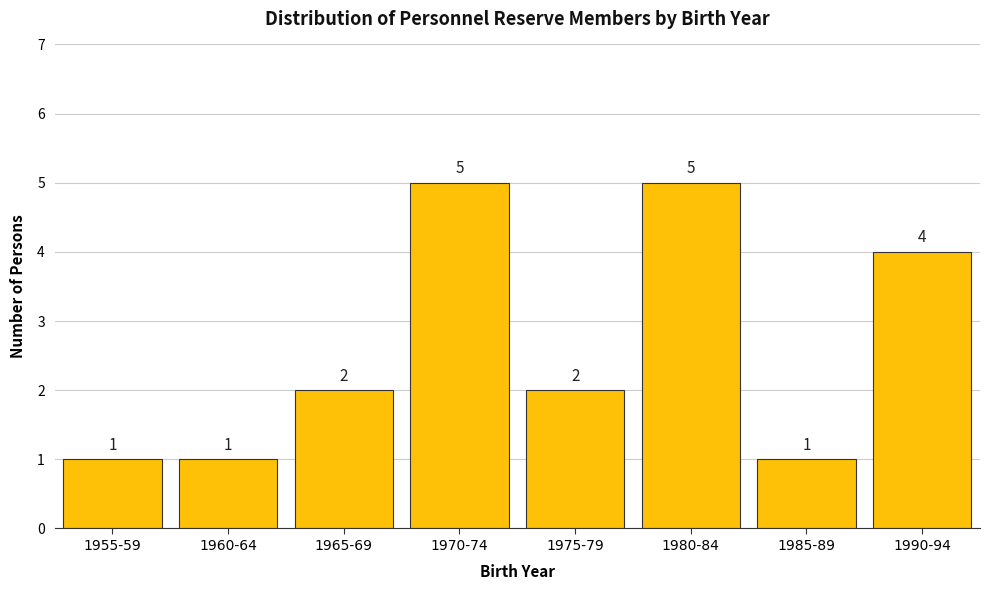

Reading left to right, what are all the values shown in this chart?

1	1	2	5	2	5	1	4